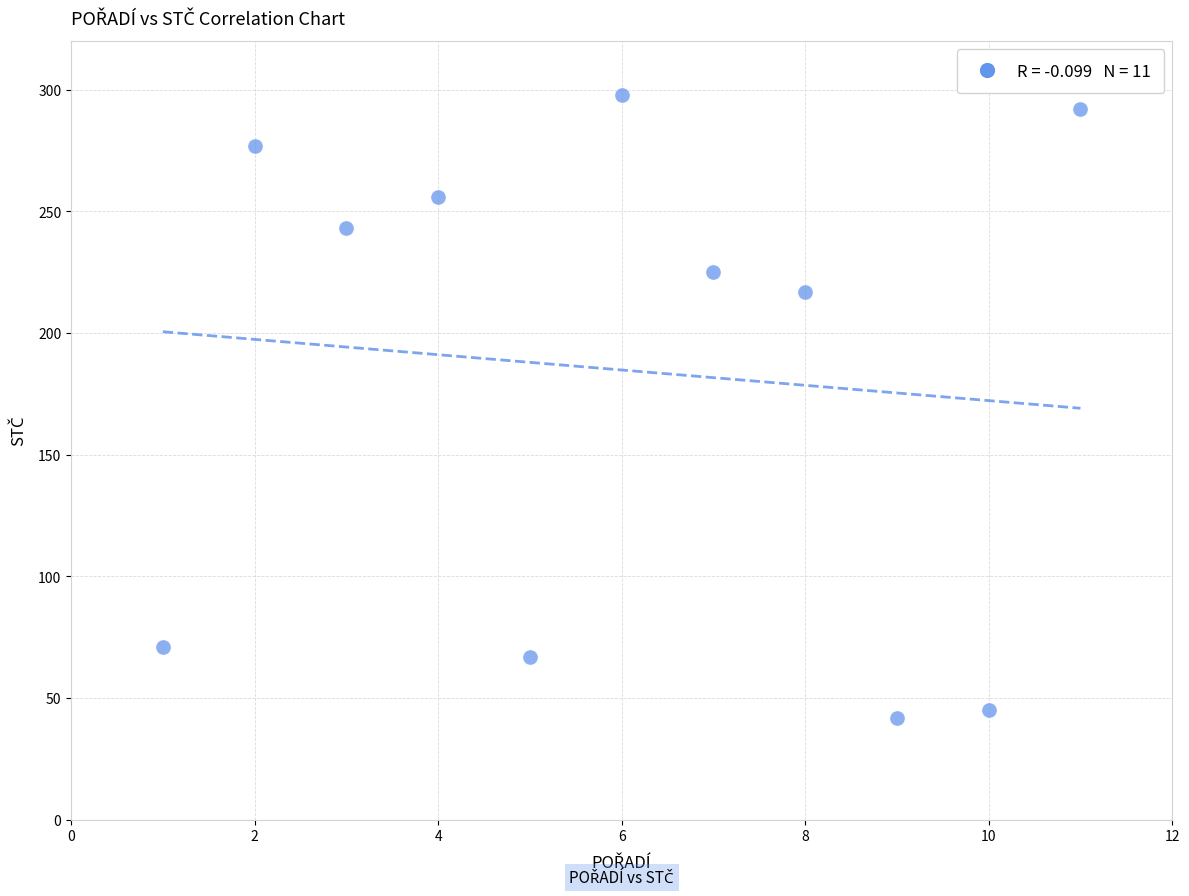

What Y value in the scatter plot is closest to 170?

217